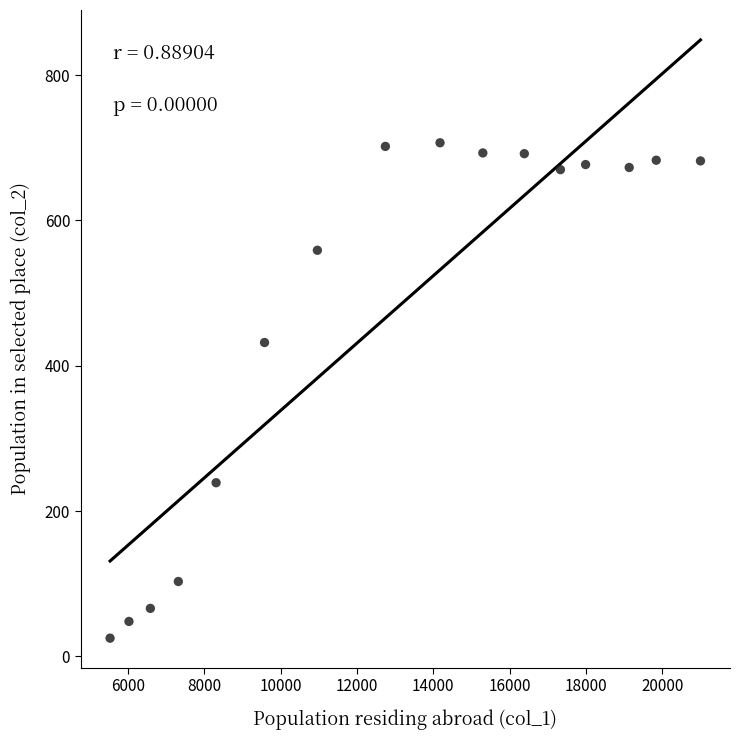

What Y value in the scatter plot is closest to 366?

432